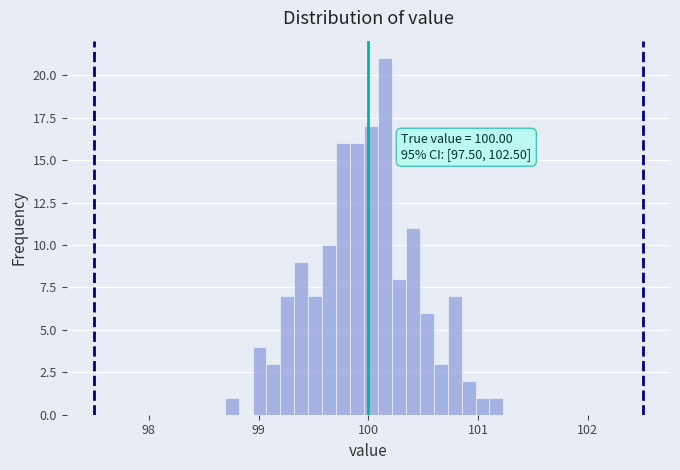

Around what value on the x-axis is the tallest bar? Give the approximate position of its centre, as read against the axis.

100.2